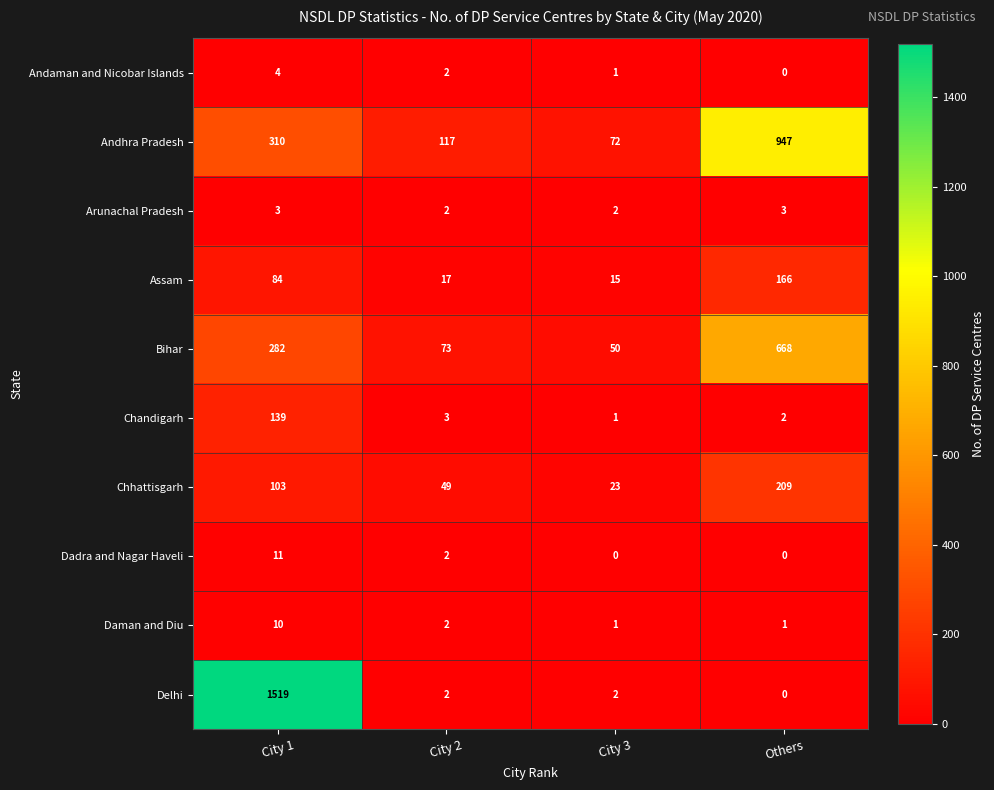

Which series has the widest spread of values?

Delhi